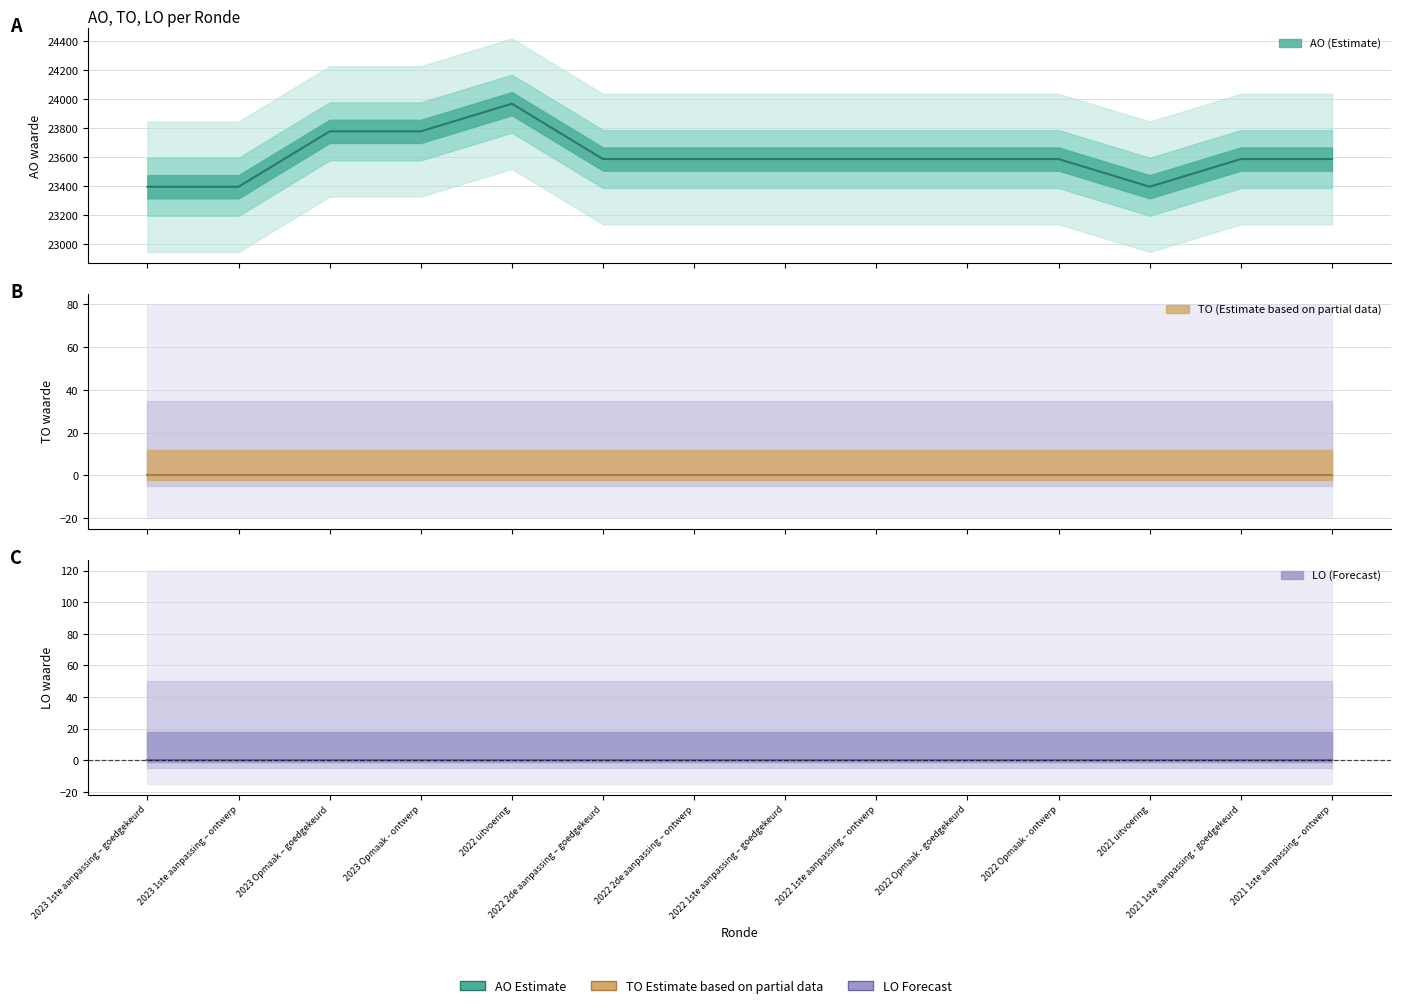

What is the total value across all series at 2023 1ste aanpassing – ontwerp?

23394